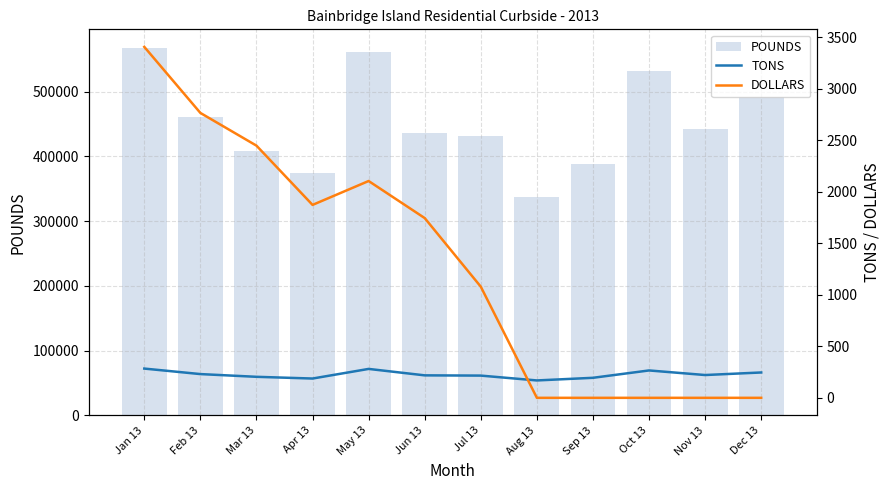

What is the label of the 3rd bar from the left?

Mar 13